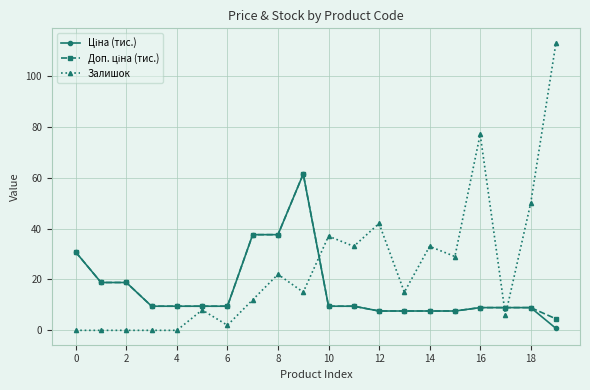

Which series has the largest total across all categories?

Залишок